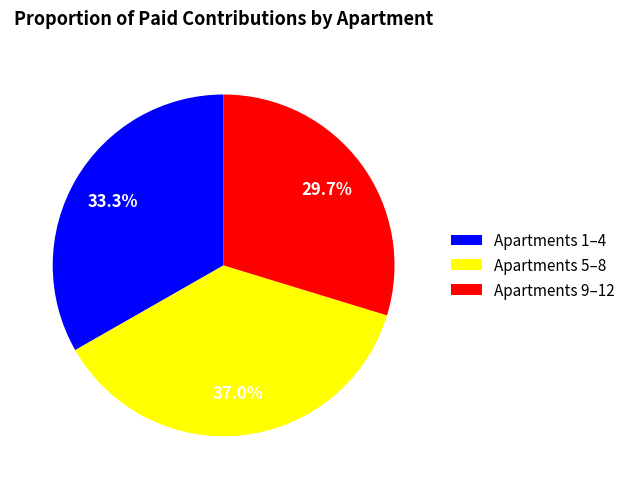

What is the total percentage of Apartments 9–12 and Apartments 5–8?

66.7%